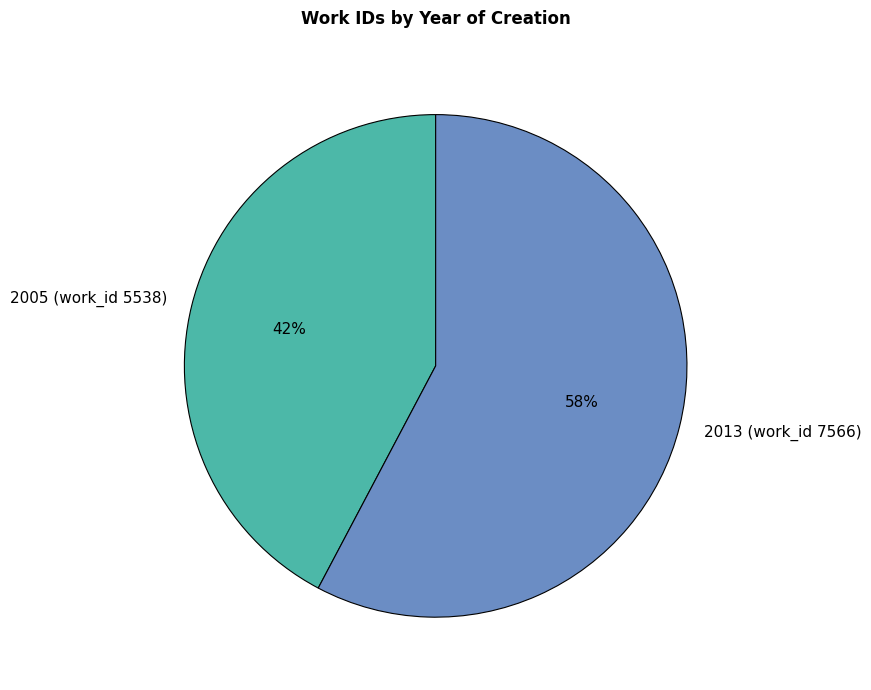

Between 2013 (work_id 7566) and 2005 (work_id 5538), which is larger?

2013 (work_id 7566)